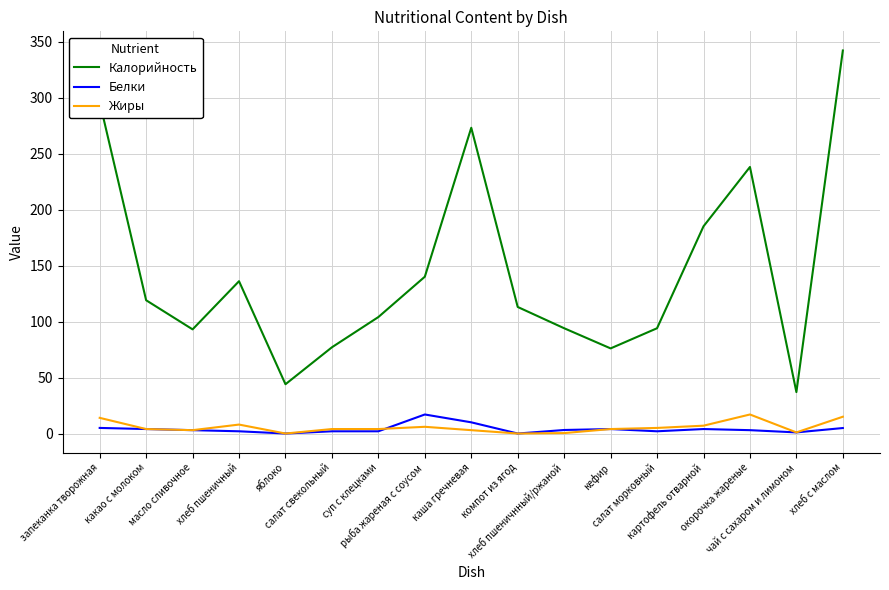

What are all the series names shown in the legend?

Калорийность, Белки, Жиры